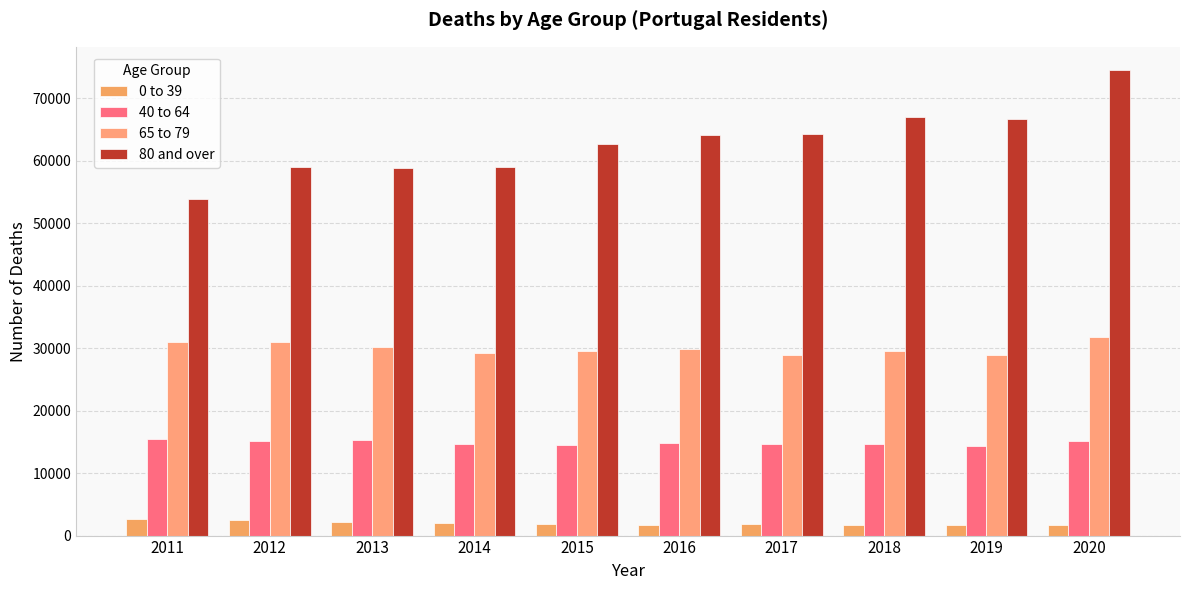

Reading left to right, transcribe all the data shown in this chart.

0 to 39: 2584	2420	2163	2043	1873	1773	1809	1768	1751	1735
40 to 64: 15471	15145	15232	14626	14499	14798	14667	14640	14350	15211
65 to 79: 30973	31071	30230	29209	29505	29920	28934	29578	28979	31864
80 and over: 53806	58968	58905	58950	62648	64070	64332	67057	66705	74525